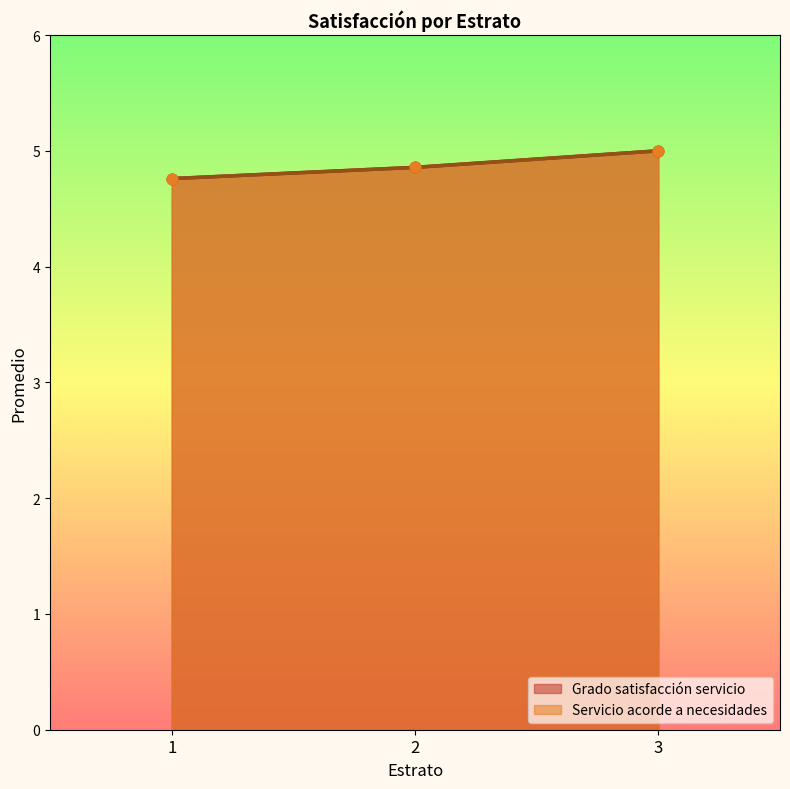

Which series reaches the maximum Y coordinate?

Grado satisfacción servicio